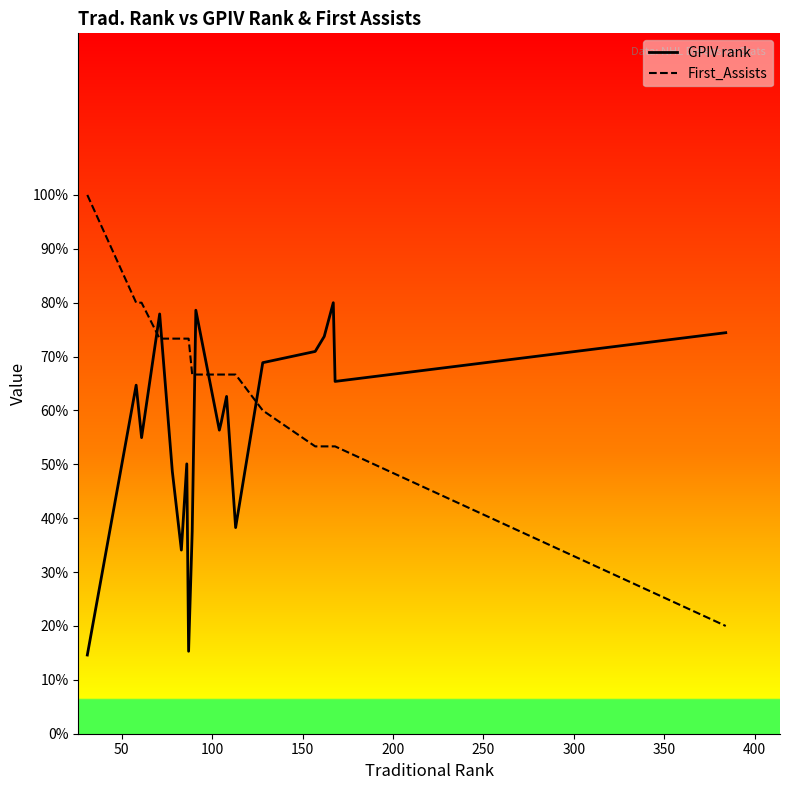

Rank the series by their average value, from highest to lowest.

First_Assists, GPIV rank